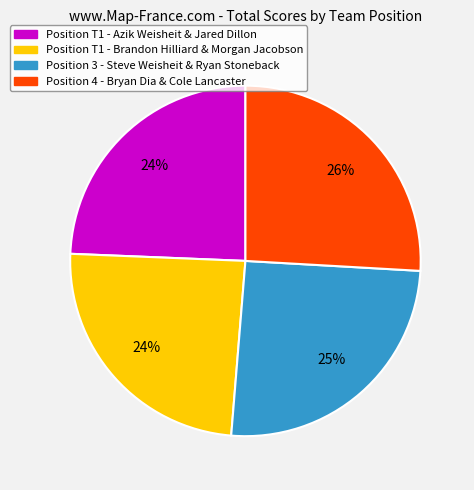

How many slices are in this pie chart?

4